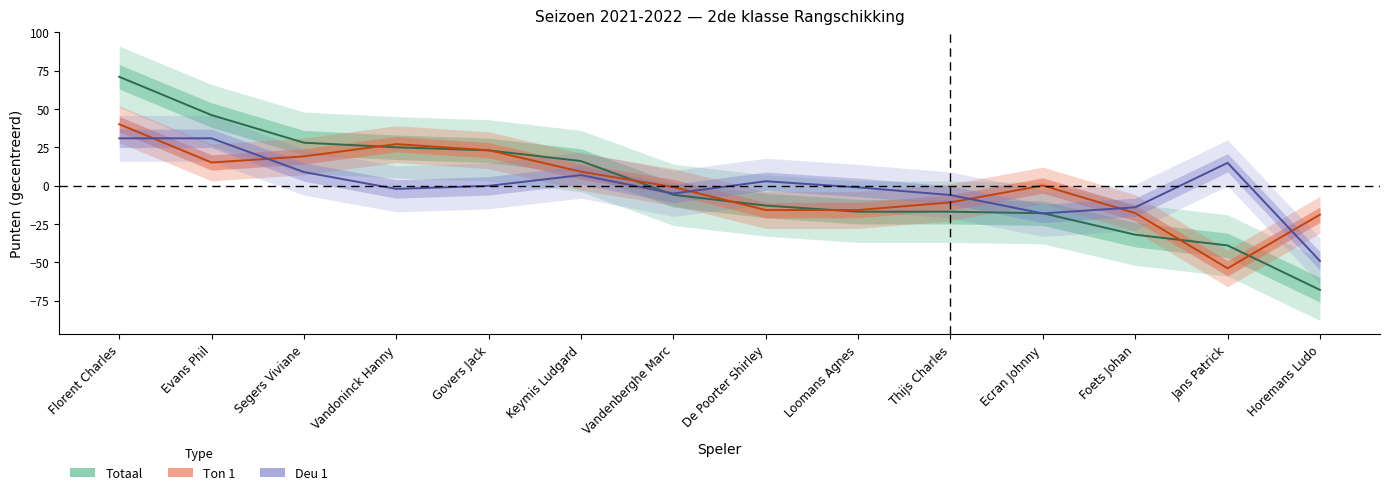

Is this an area chart (filled region under the line)?

No